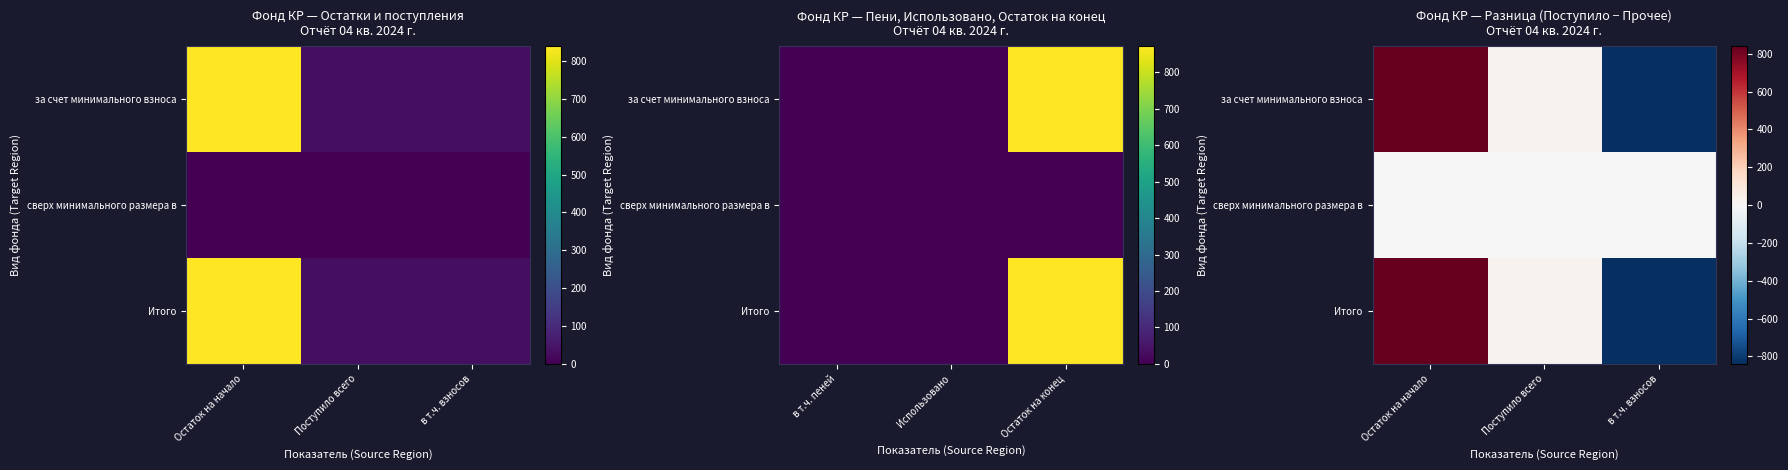

How many data points does each series have?

3